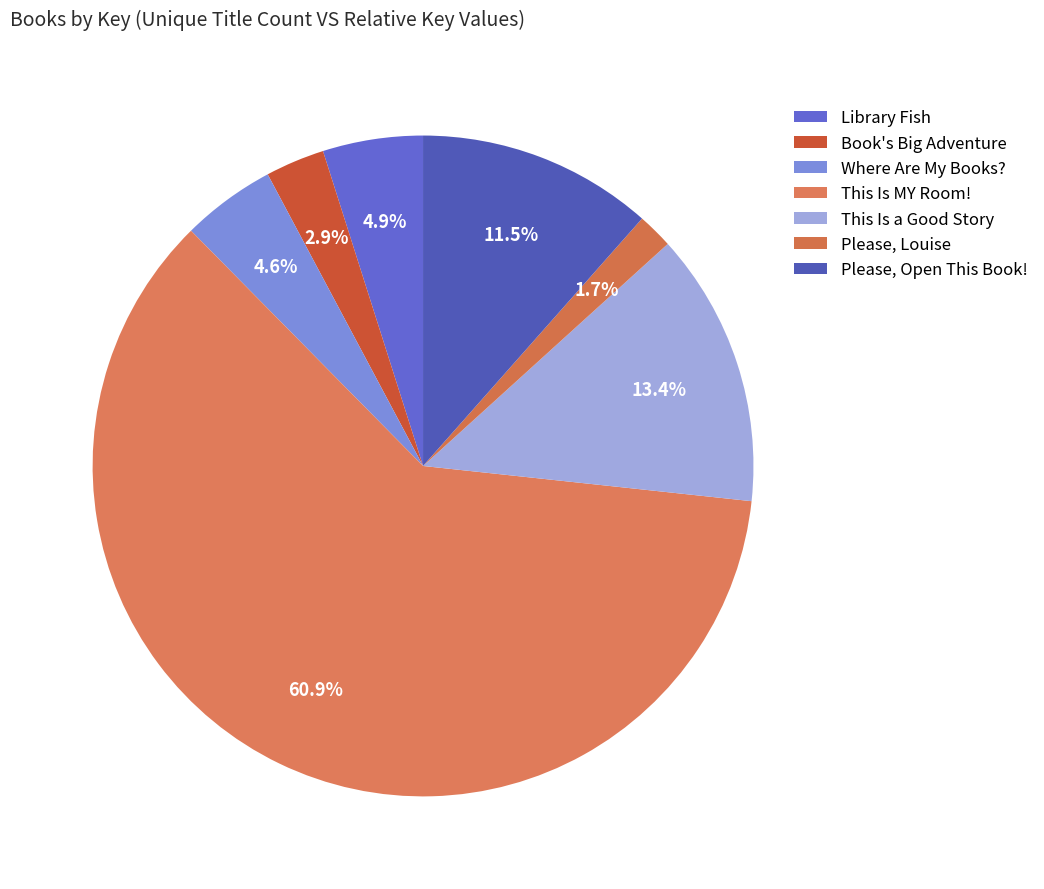

Rank the categories by value from lowest to highest.

Please, Louise, Book's Big Adventure, Where Are My Books?, Library Fish, Please, Open This Book!, This Is a Good Story, This Is MY Room!